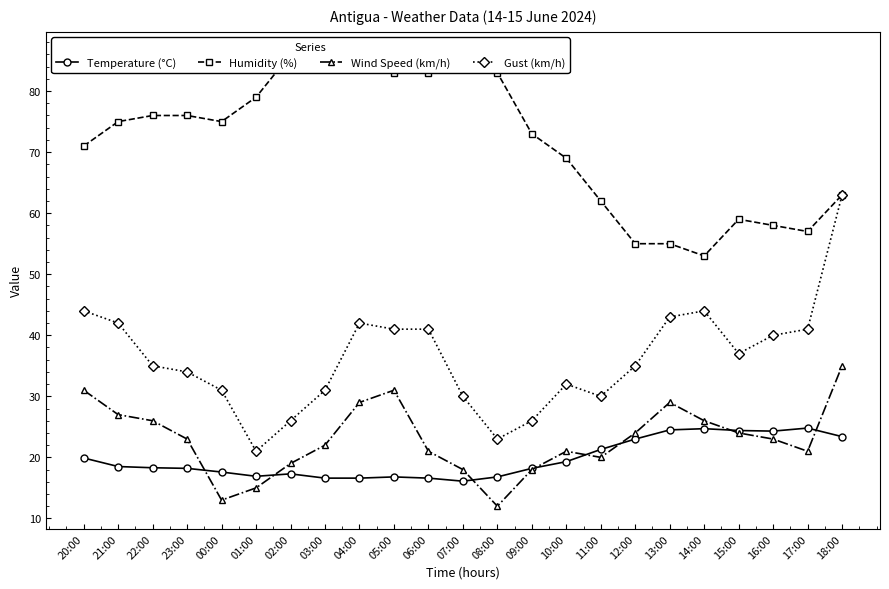

In Humidity (%), how many points are lower than both neighbors (excluding endpoints)?

3